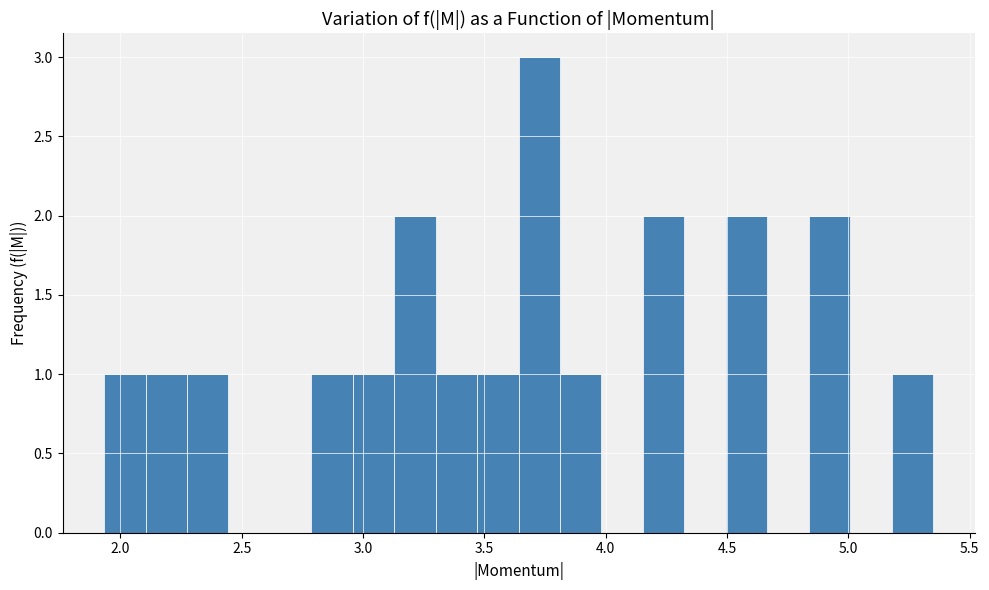

Around what value on the x-axis is the tallest bar? Give the approximate position of its centre, as read against the axis.

3.75